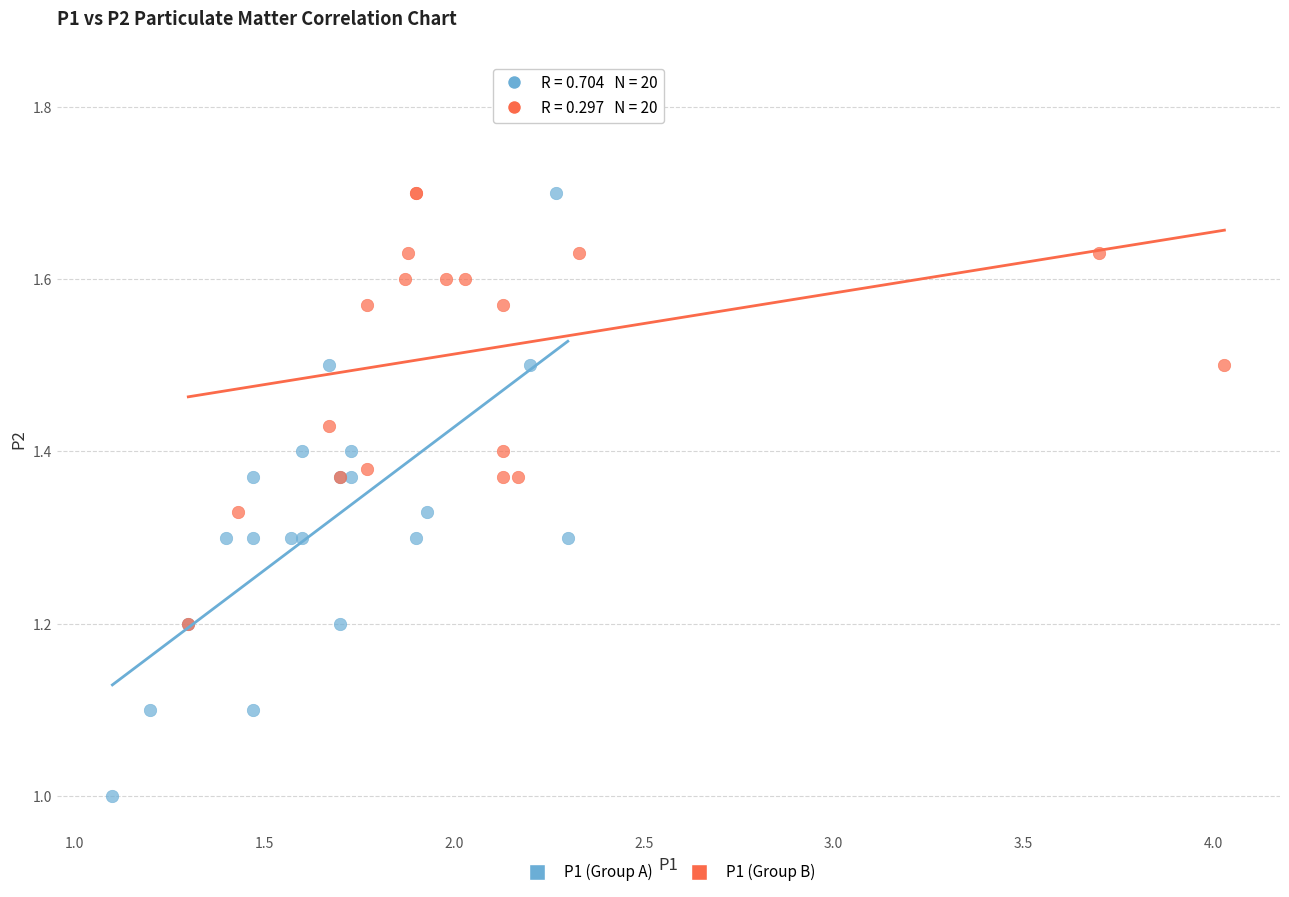

Which series has the largest Y range (max minus min)?

P1 (Group A)